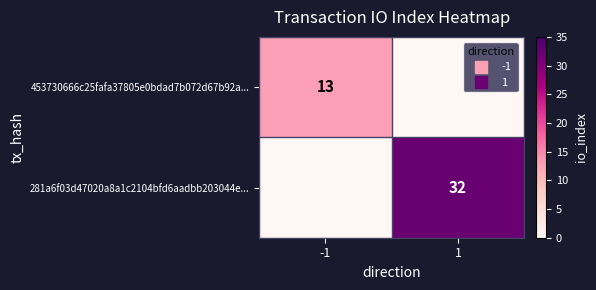

Count the 453730666c25fafa37805e0bdad7b072d67b92a... values in the range 0 to 13.

2